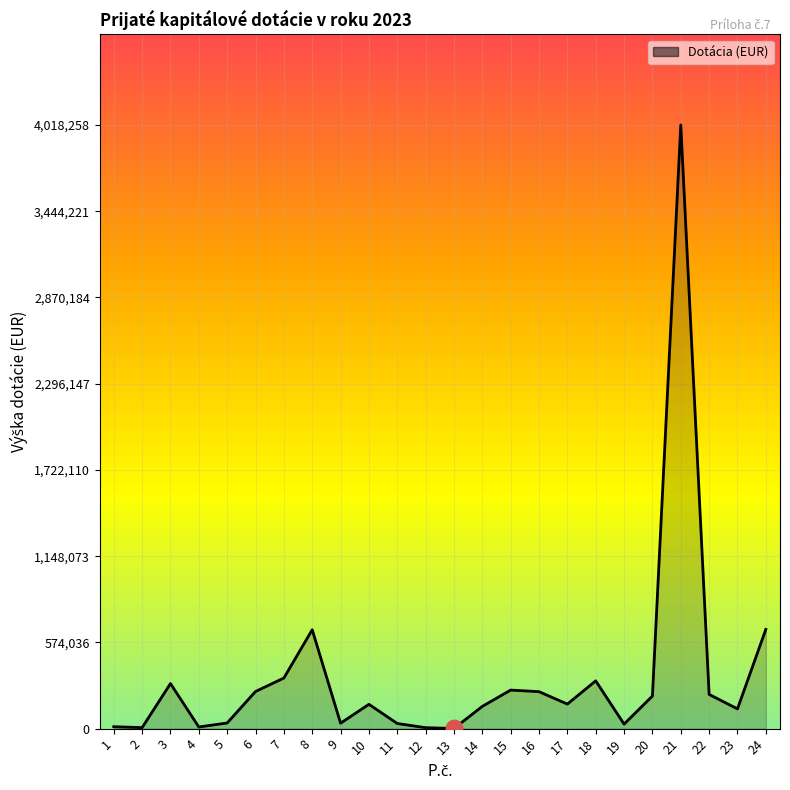

What is the ratio of the value at 23 to the value at 4?

12.0